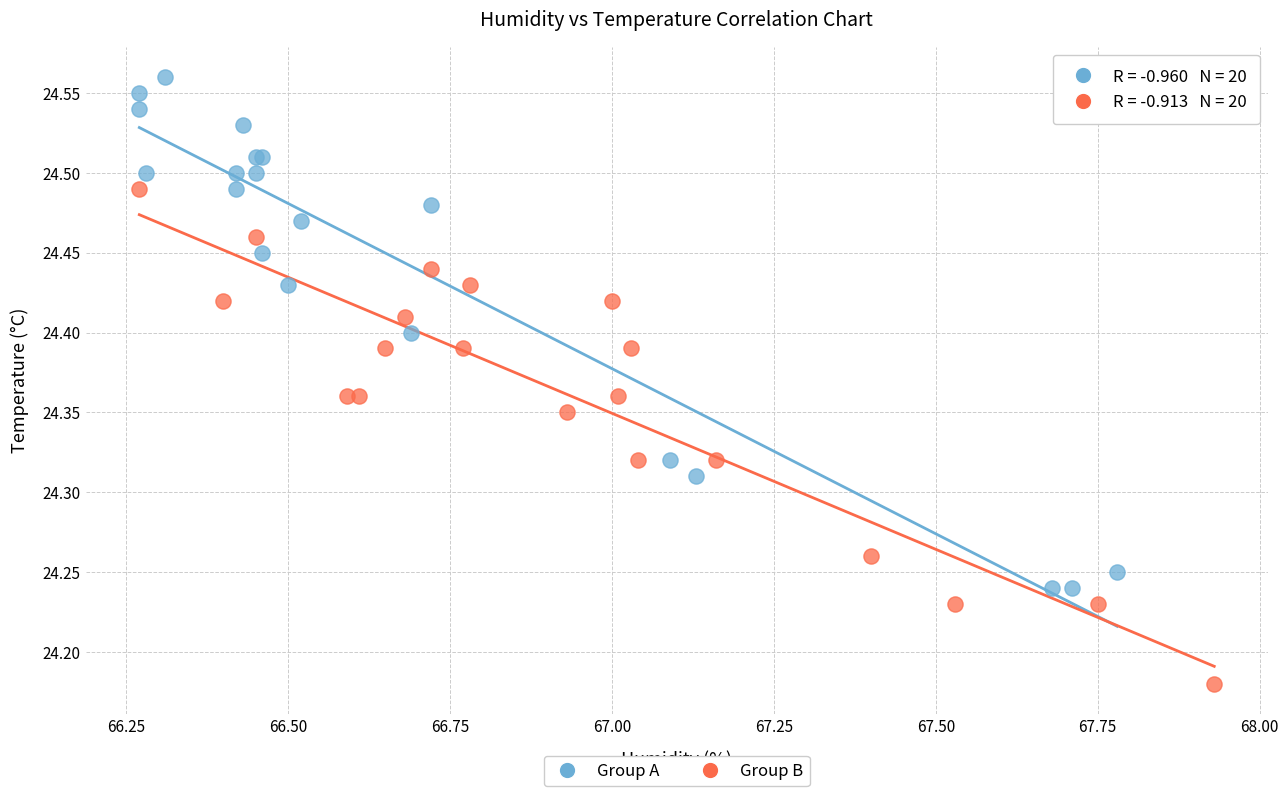

Which series reaches the minimum Y coordinate?

Group B